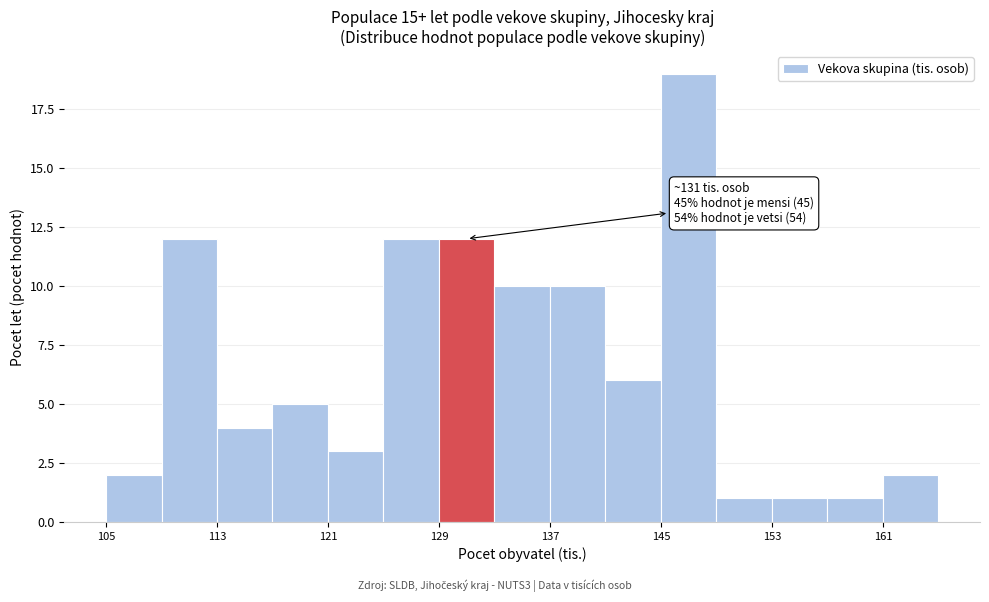

Which range on the x-axis has the tallest bar?

145 to 149